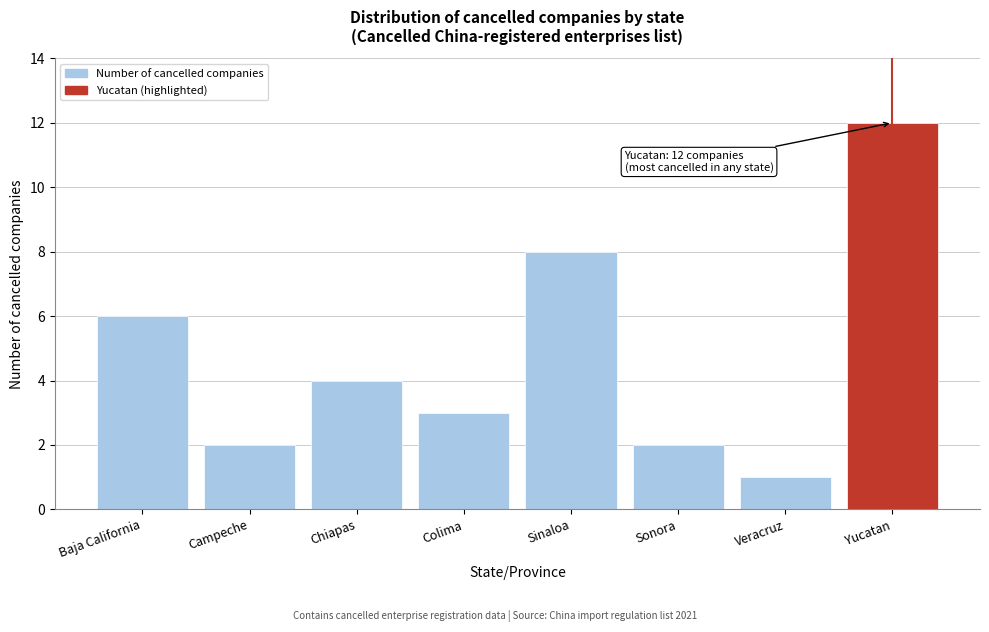

Reading right to left, transcribe all the data shown in this chart.

12	1	2	8	3	4	2	6